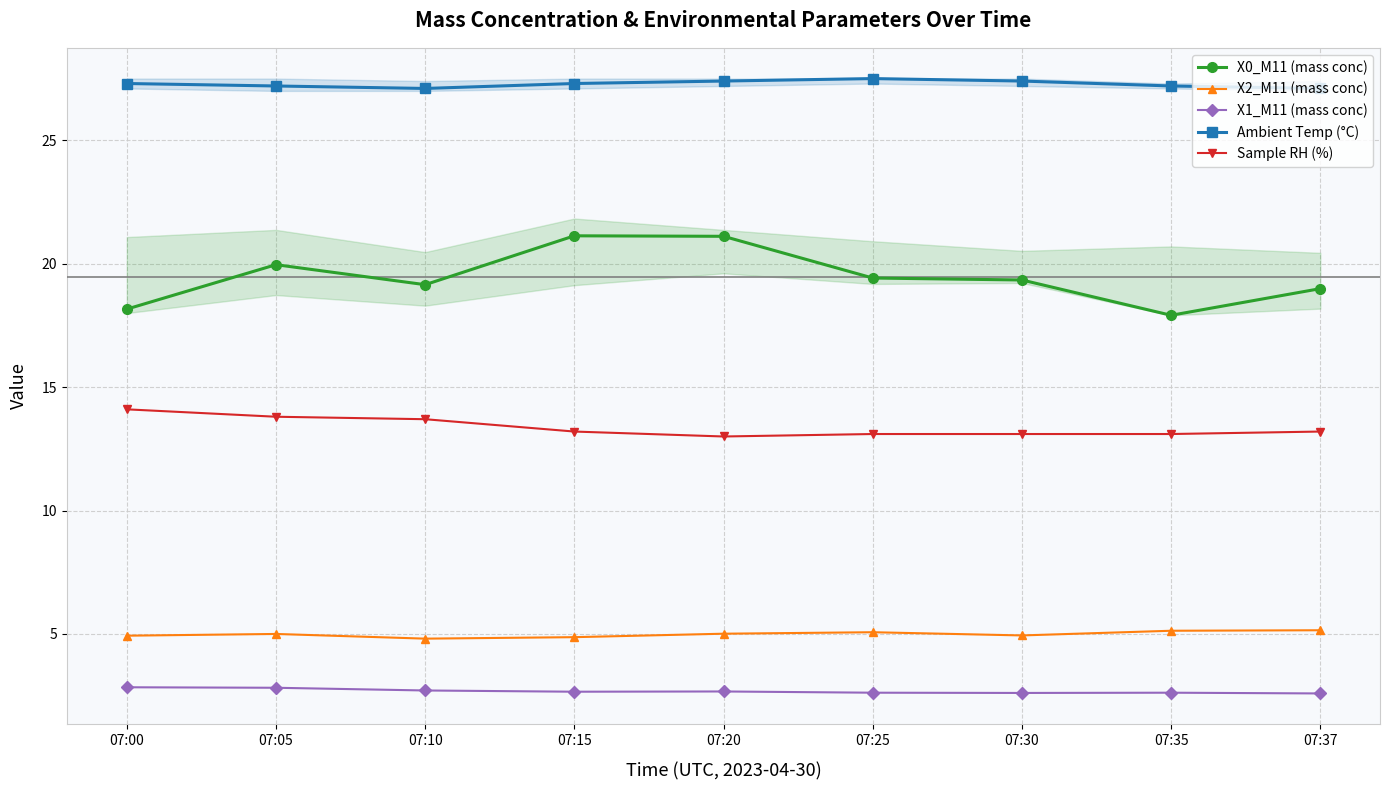

How many values in the X2_M11 (mass conc) series are below 5?

4